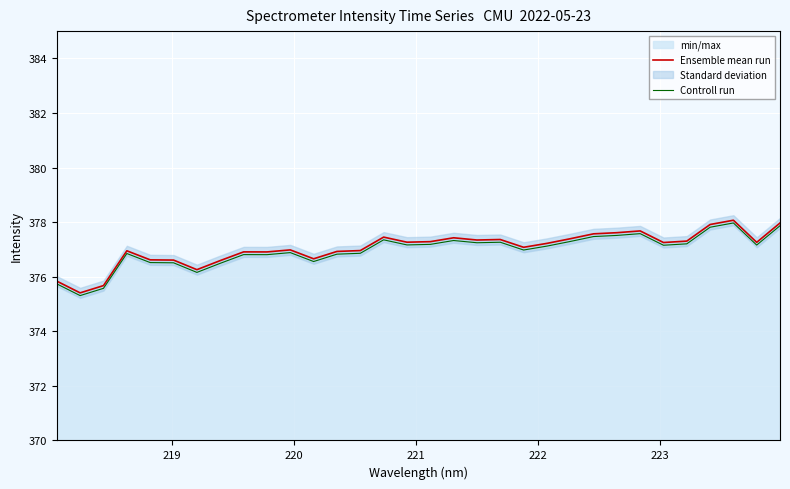

At how many categories does at least one series exceed 376?

29